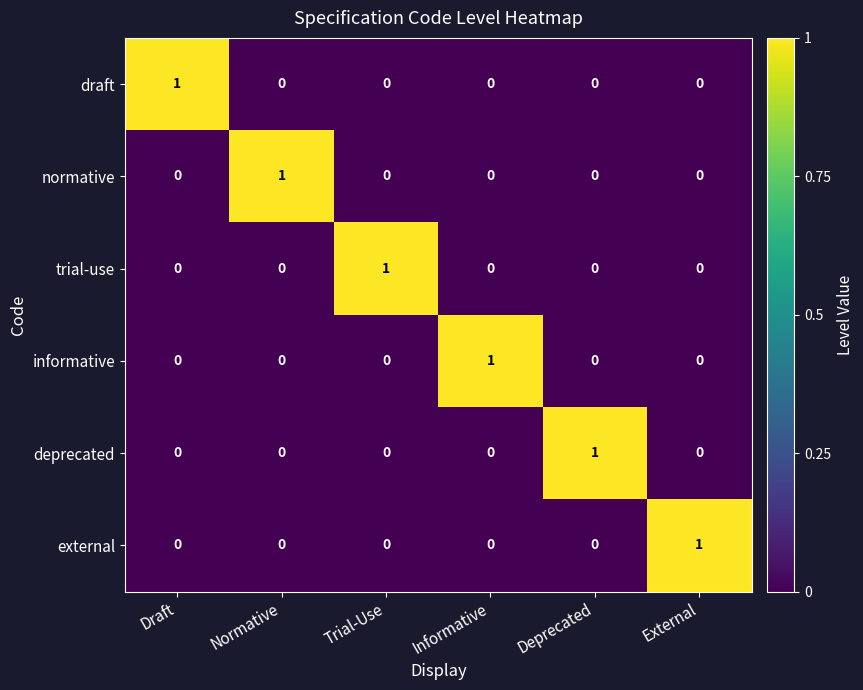

At how many categories does at least one series exceed 0?

6